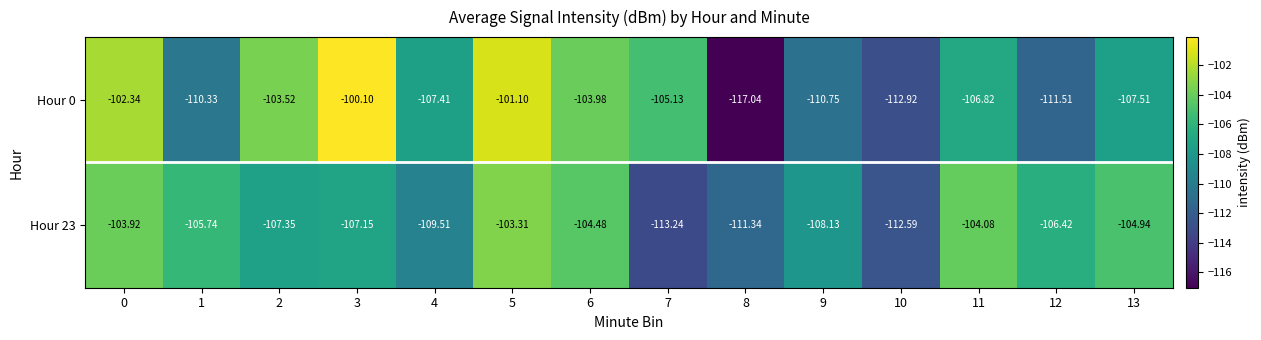

What is the spread (max minus min) of values at 2?

3.8